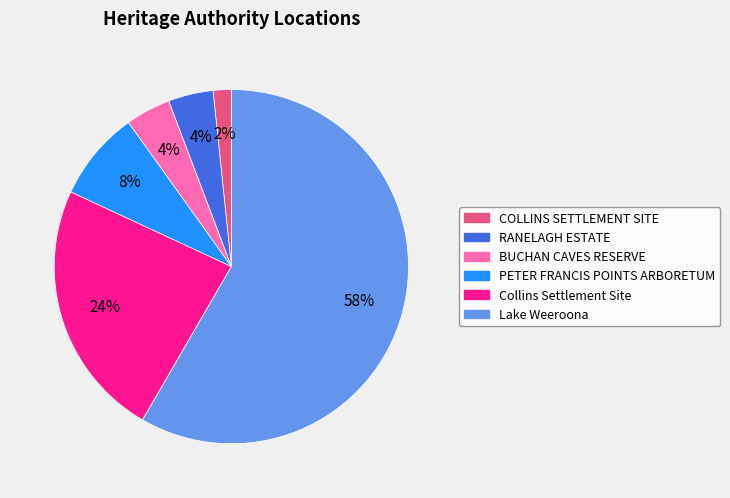

Which category has the biggest portion of the pie?

Lake Weeroona